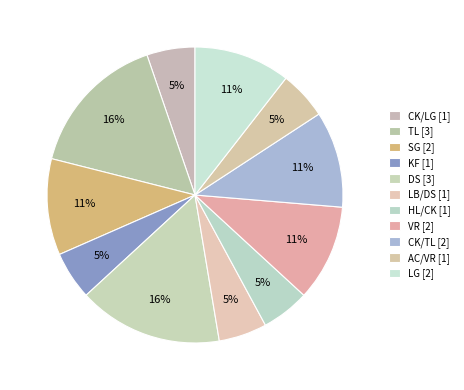

How many slices are in this pie chart?

11